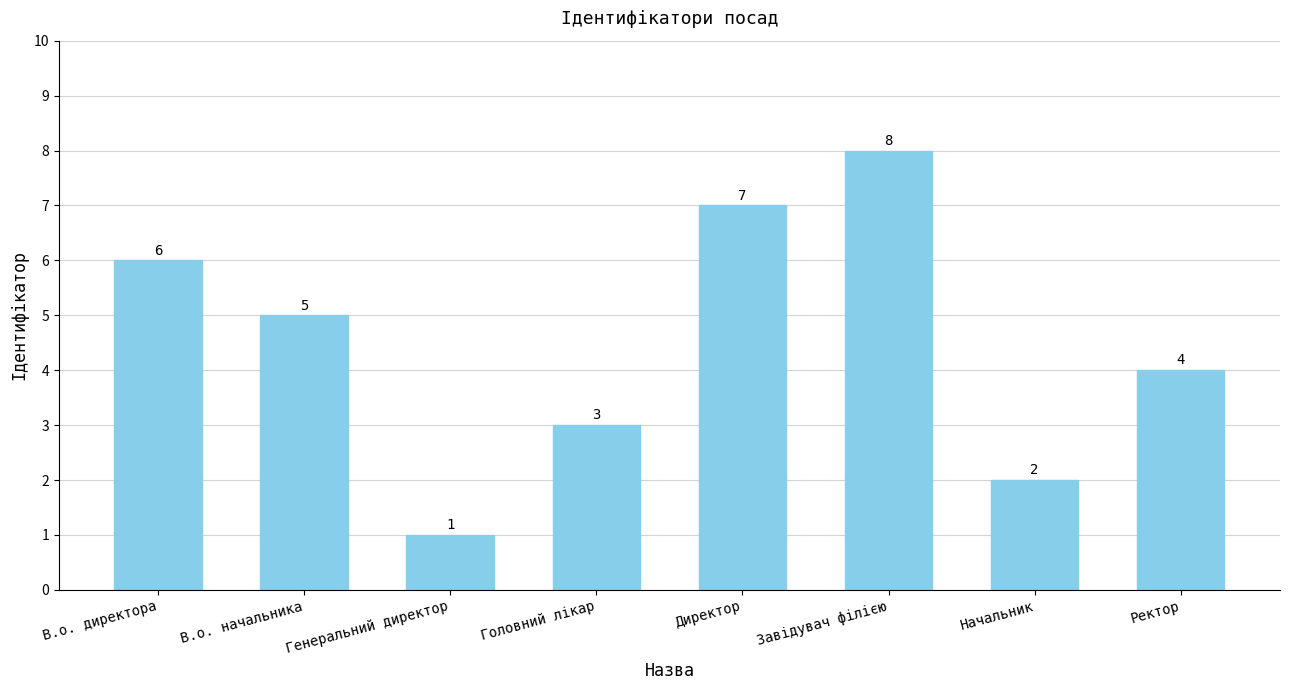

Are the bars grouped side by side (vs. stacked)?

No